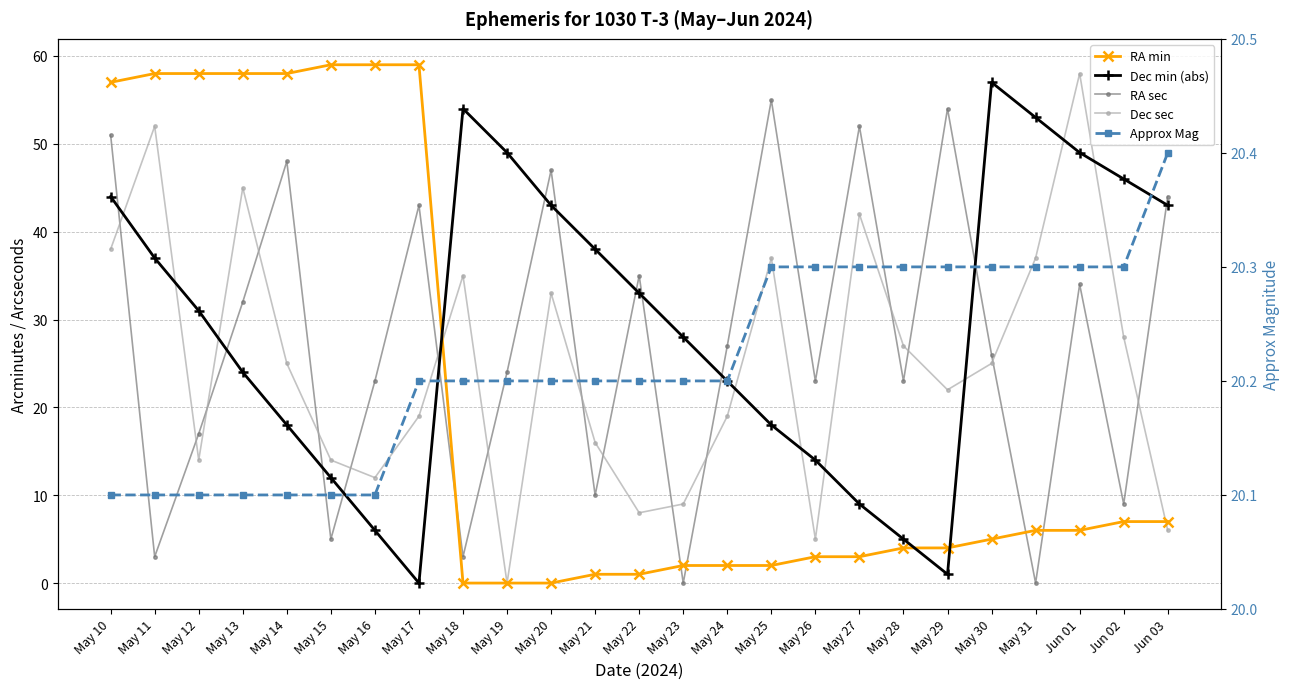

Between May 13 and May 10, which is larger?

May 13